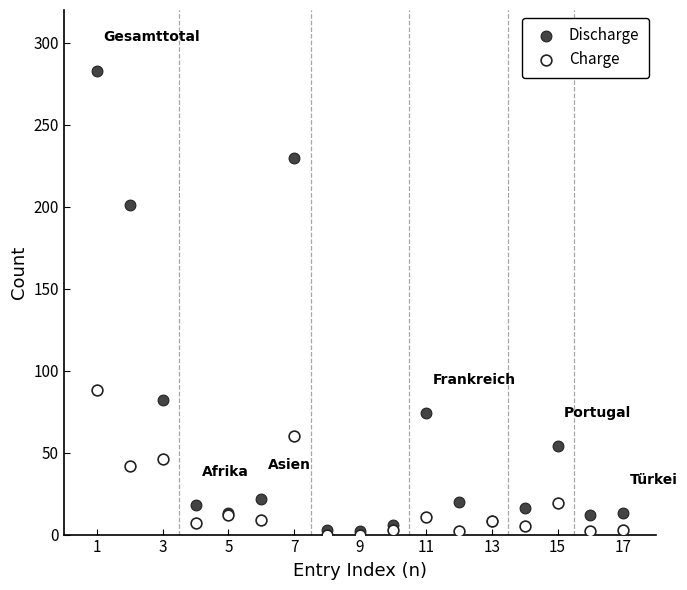

Across all series, what Y value is closest to 141?

88